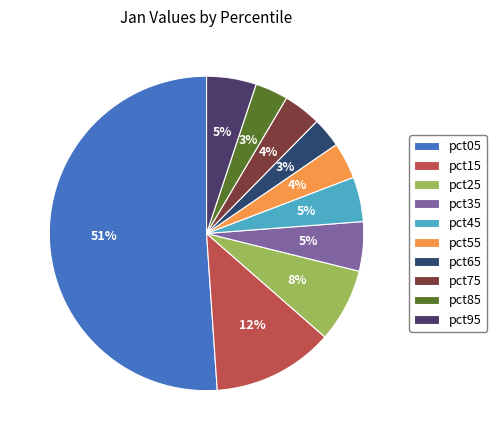

Is pct55 the majority of the pie?

No